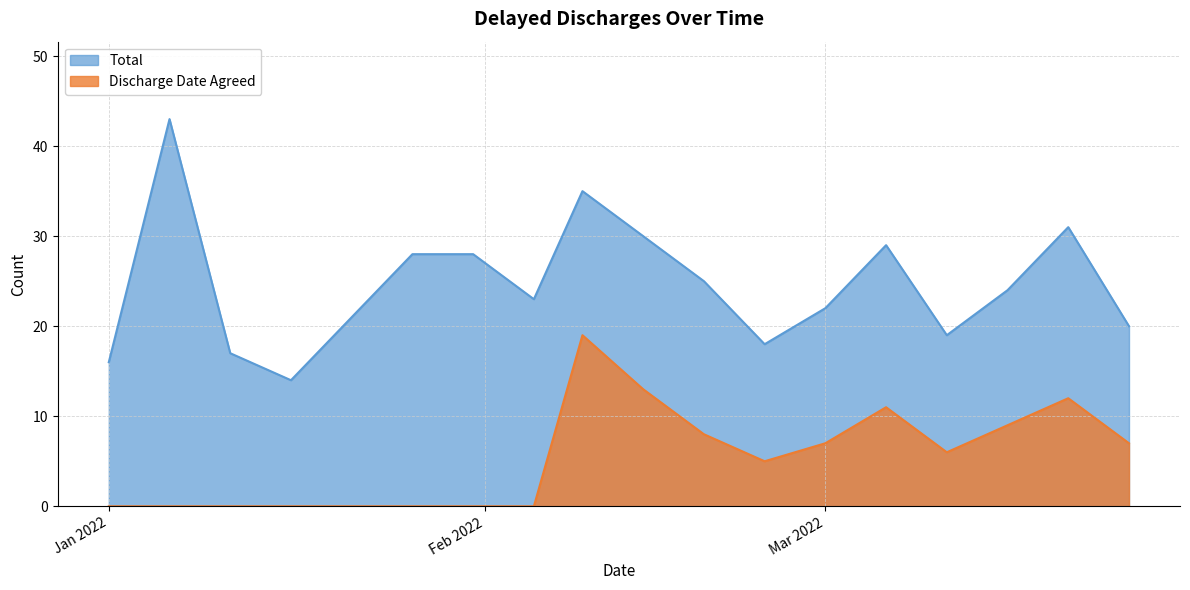

What are all the series names shown in the legend?

Total, Discharge Date Agreed